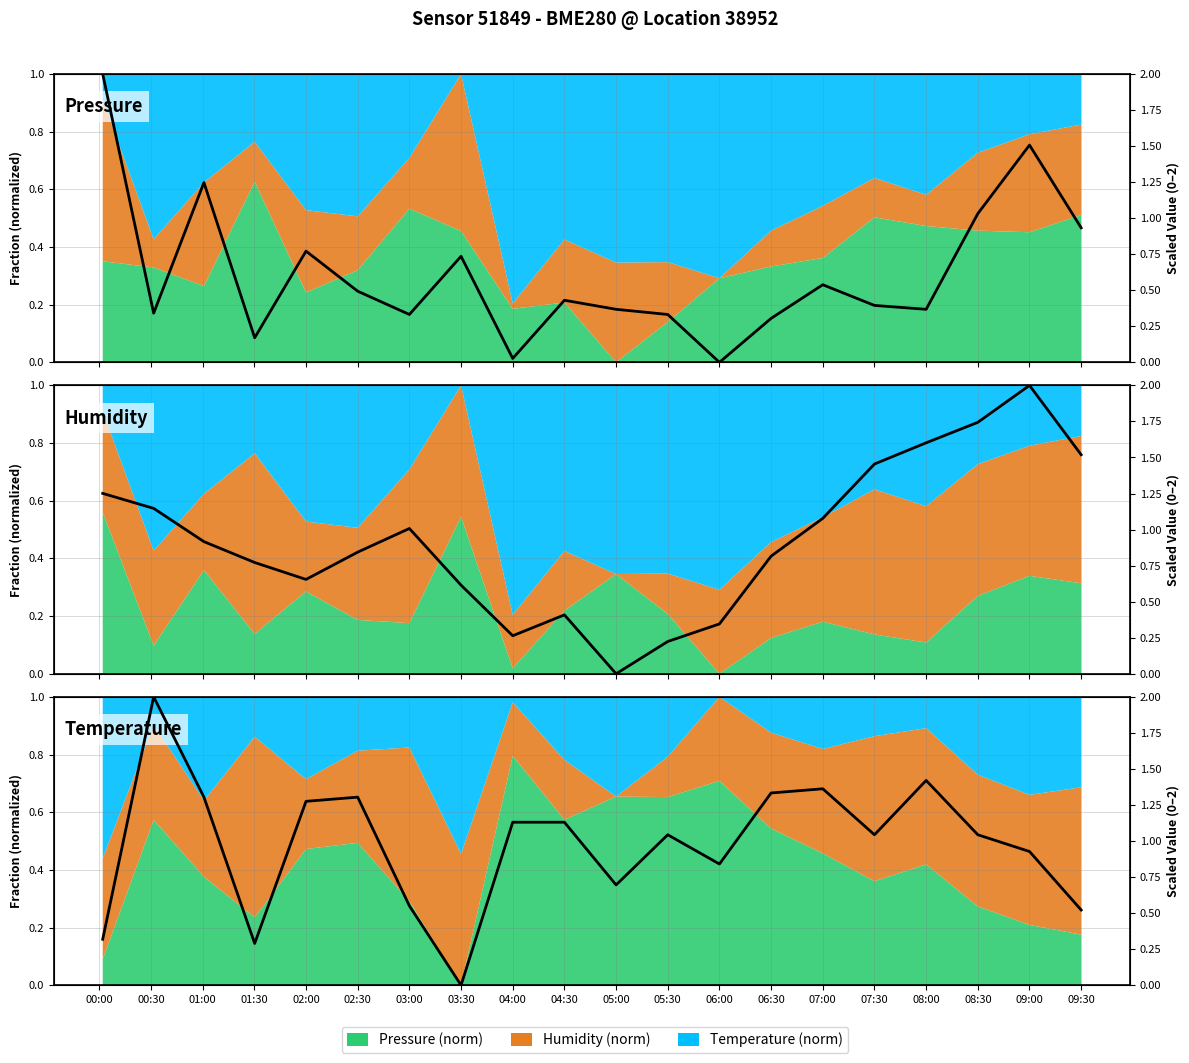

How many lines are shown in the chart?

1